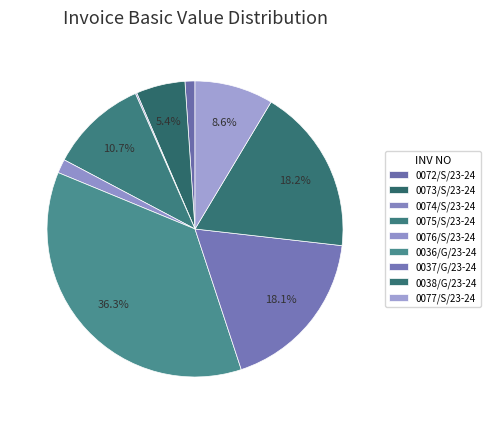

What percentage is the 0076/S/23-24 slice, to the nearest percent?

2%